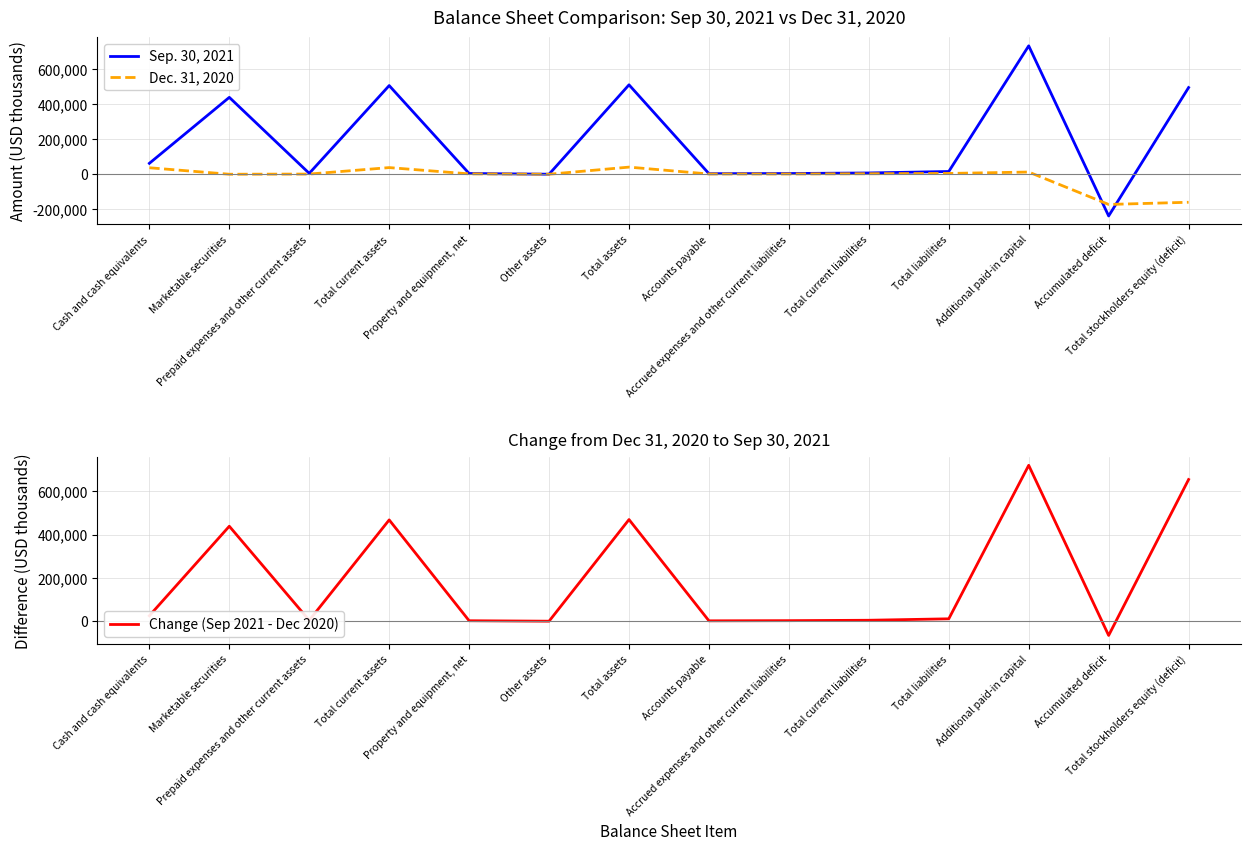

True or false: Dec. 31, 2020 has a value of 69721 at Total assets.

False